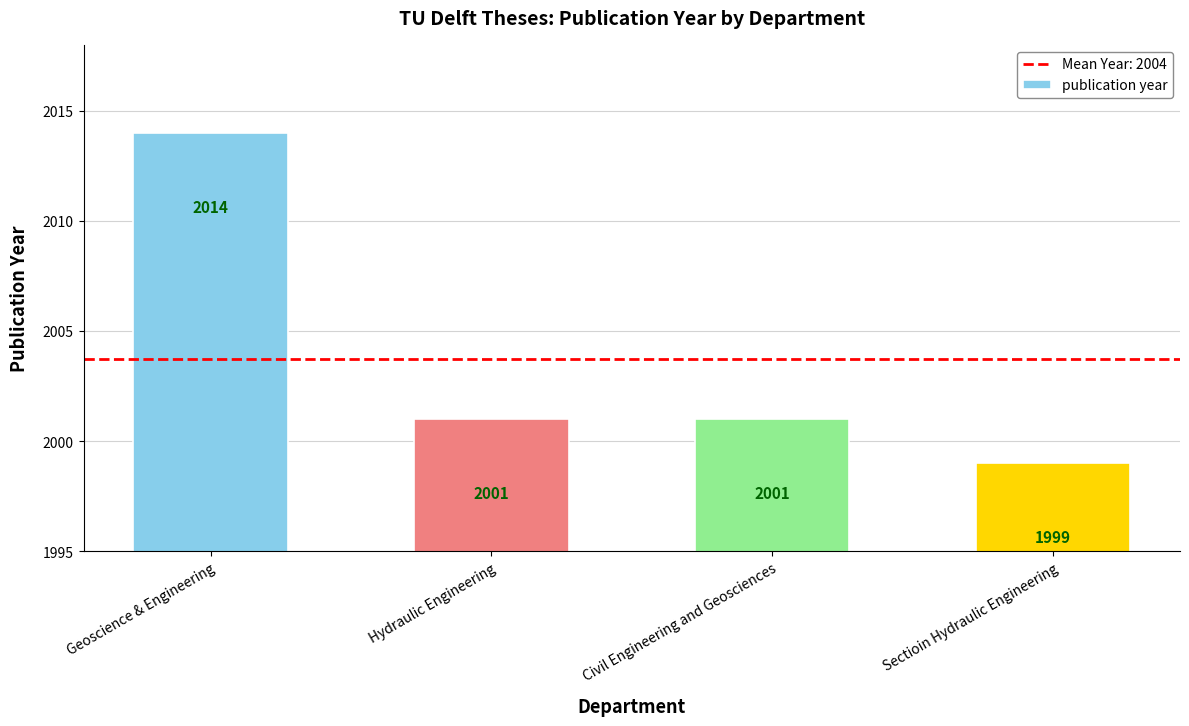

What is the change in value from Geoscience & Engineering to Civil Engineering and Geosciences?

-13